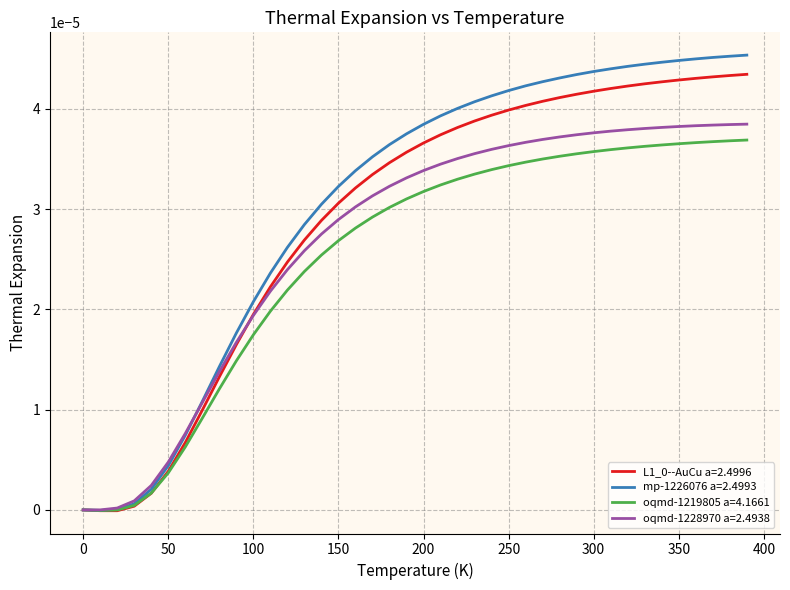

Which series has the widest spread of values?

mp-1226076 a=2.4993